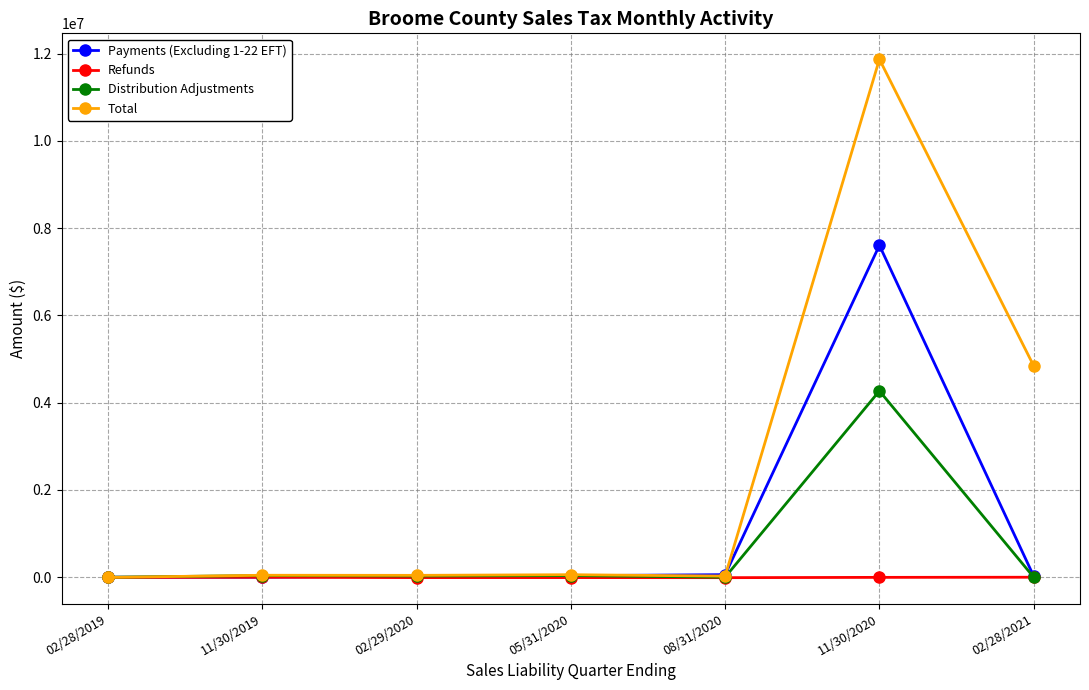

What are all the series names shown in the legend?

Payments (Excluding 1-22 EFT), Refunds, Distribution Adjustments, Total